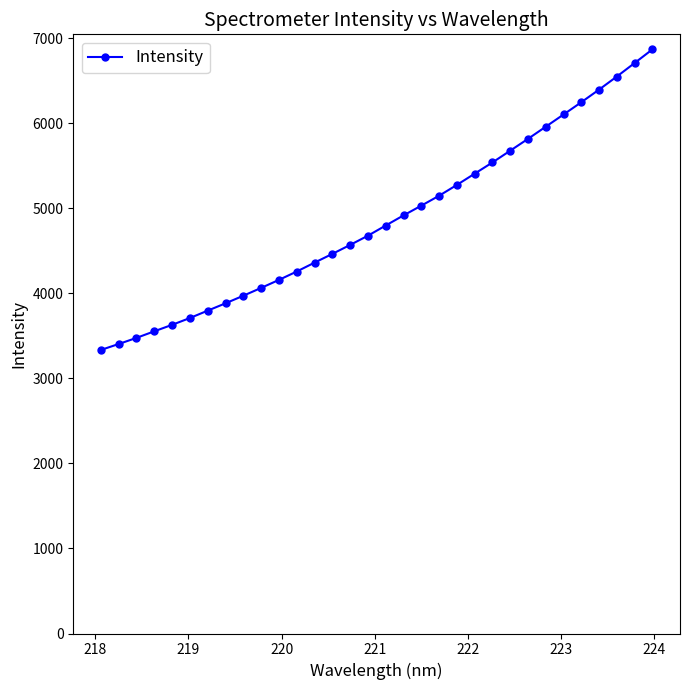

How many distinct data groups are displayed?

1